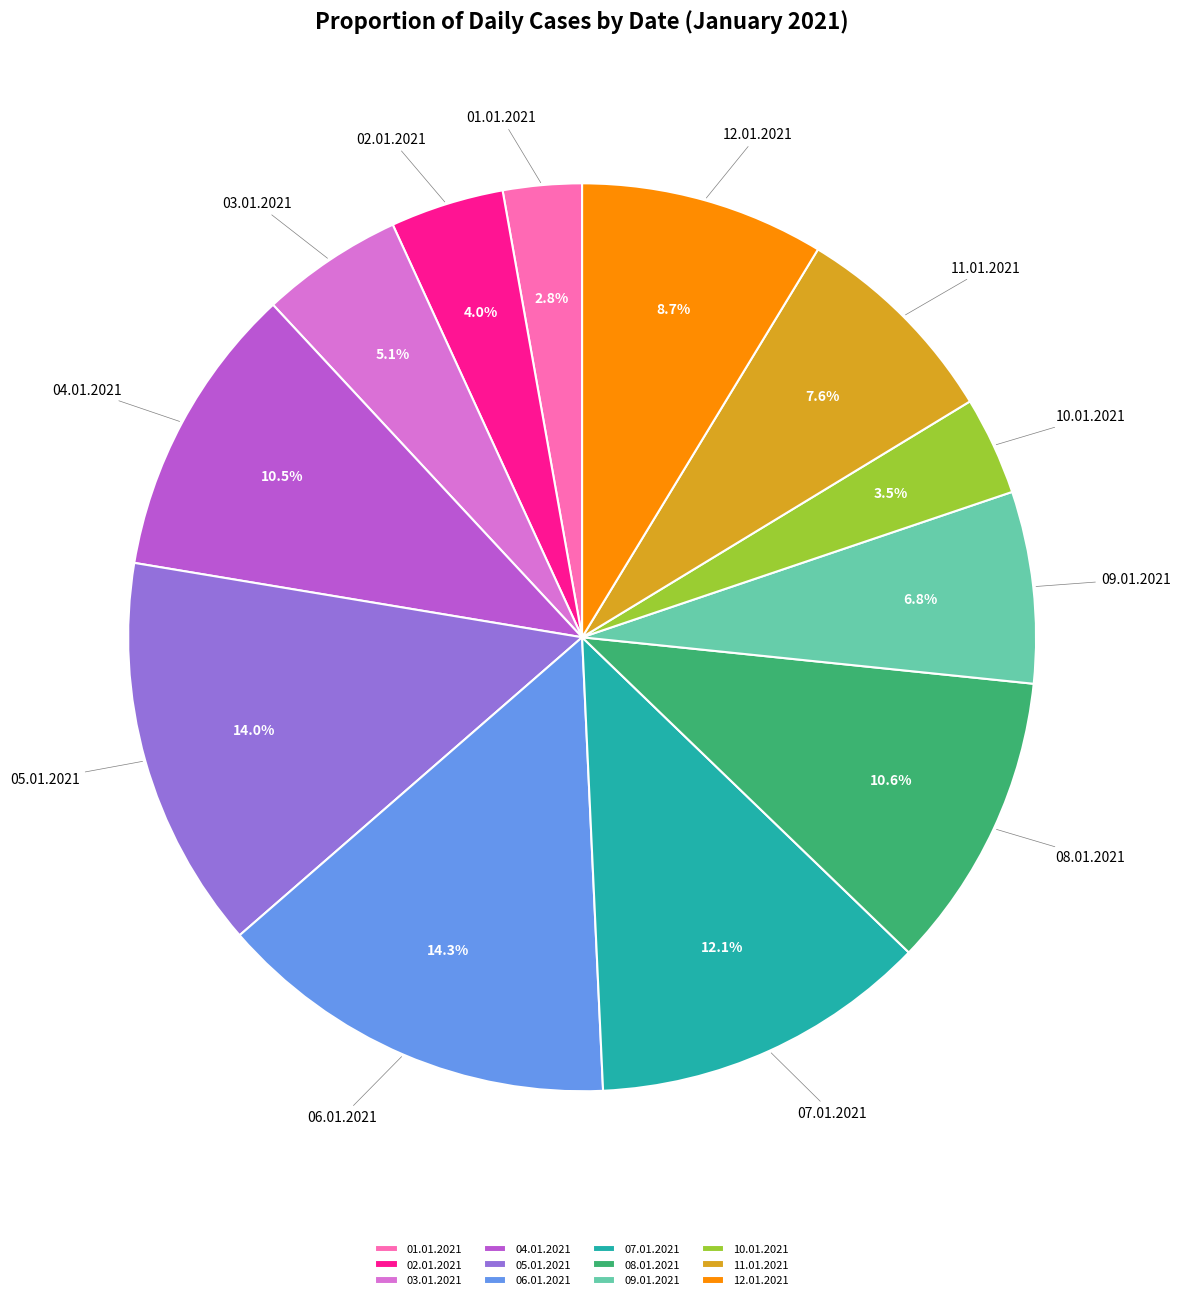

What percentage is NOT represented by 01.01.2021?

97.2%